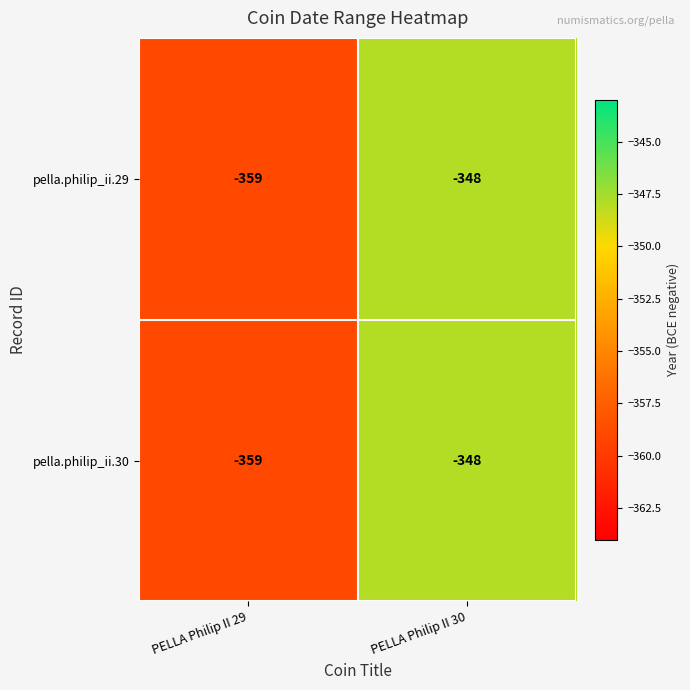

Is it true that pella.philip_ii.30 equals -234 at PELLA Philip II 30?

False